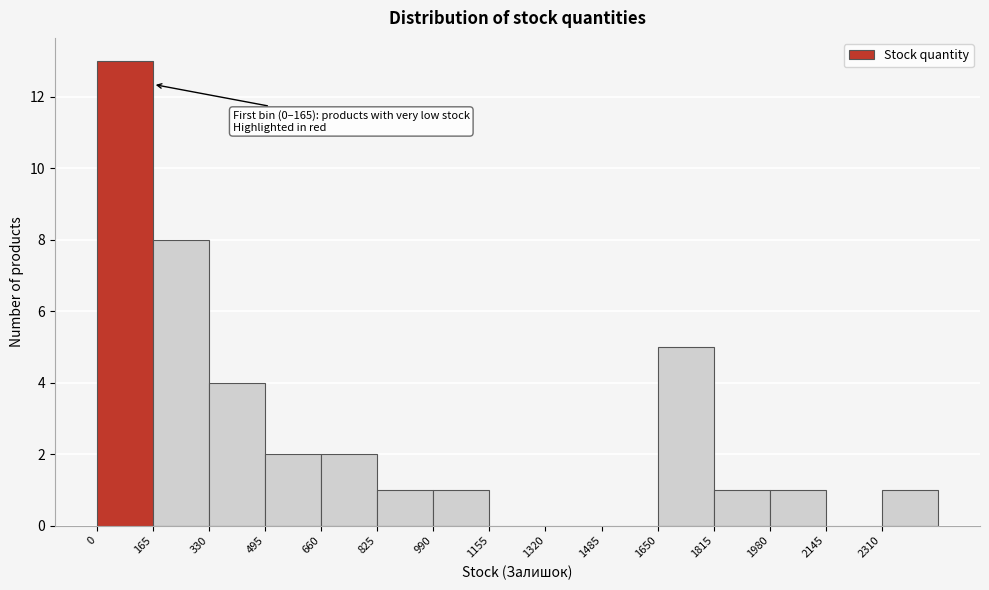

Which range on the x-axis has the tallest bar?

0 to 165